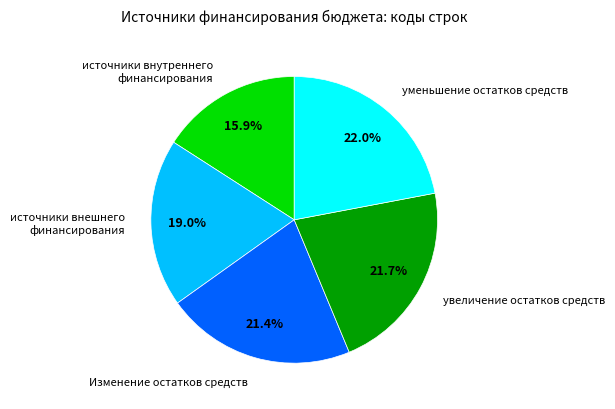

Approximately how many times larger is the value at источники внутреннего финансирования compared to Изменение остатков средств?

0.7